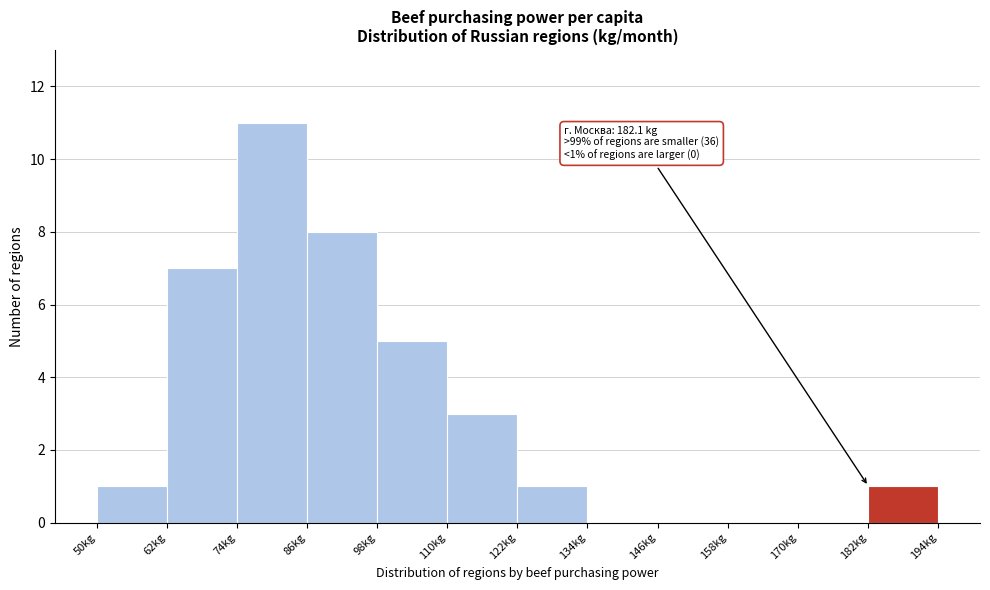

Over which range of the x-axis is the bar tallest?

74 to 86